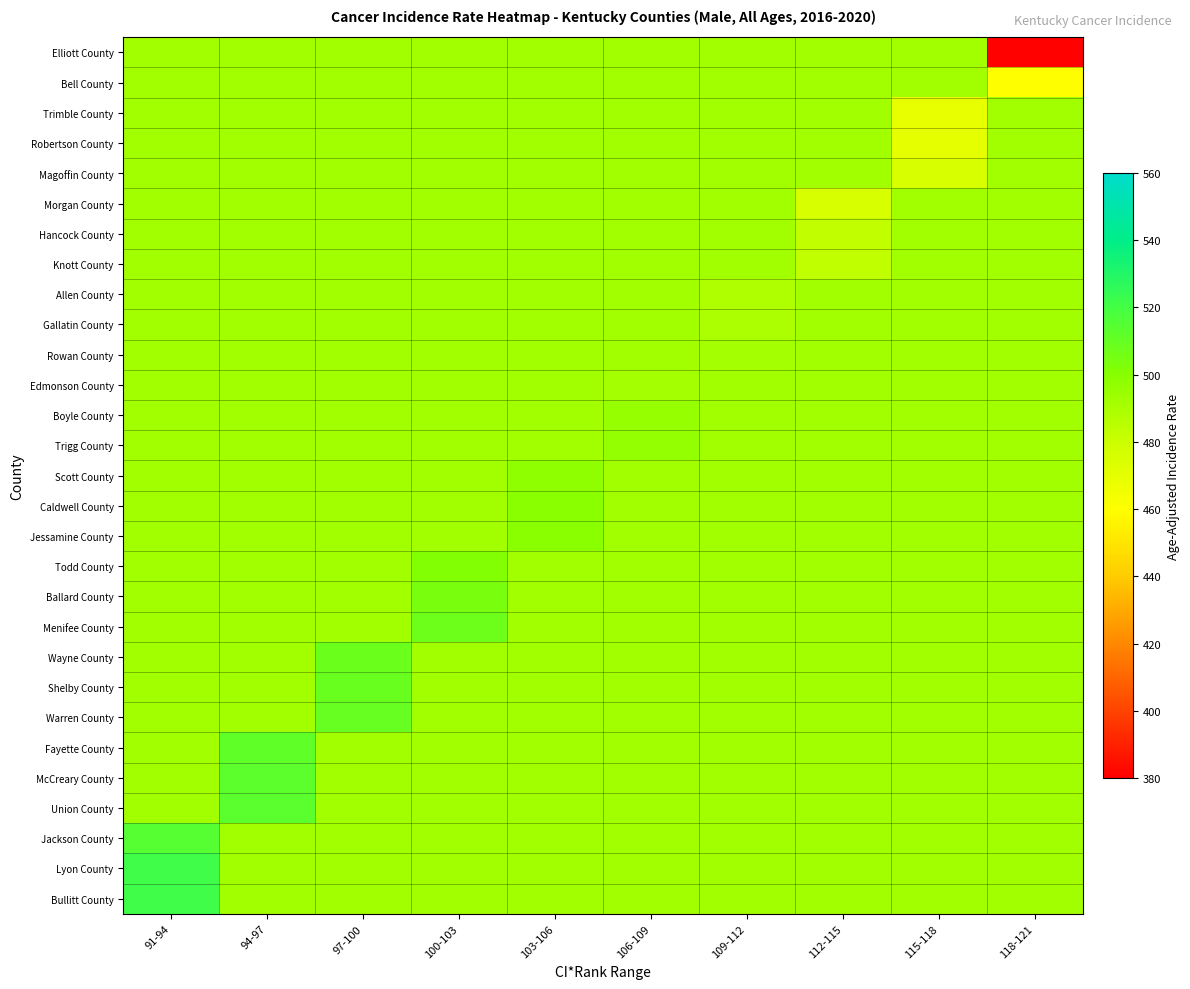

Between 91-94 and 106-109, which series saw the biggest shift?

Bullitt County